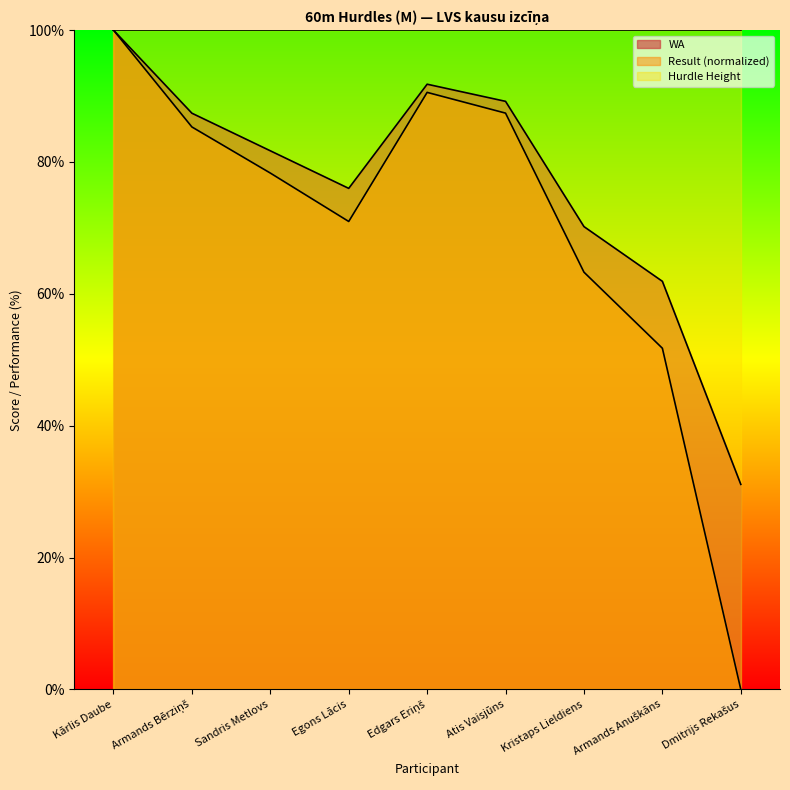

What is the sum of the WA values at Egons Lācis and Kārlis Daube?

176.0